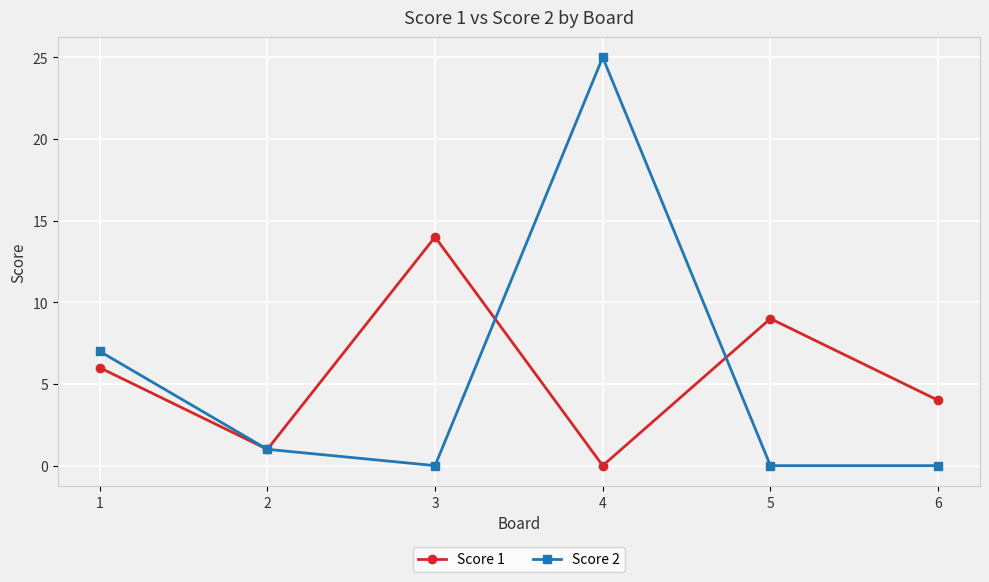

What is the maximum value shown in the chart?

25